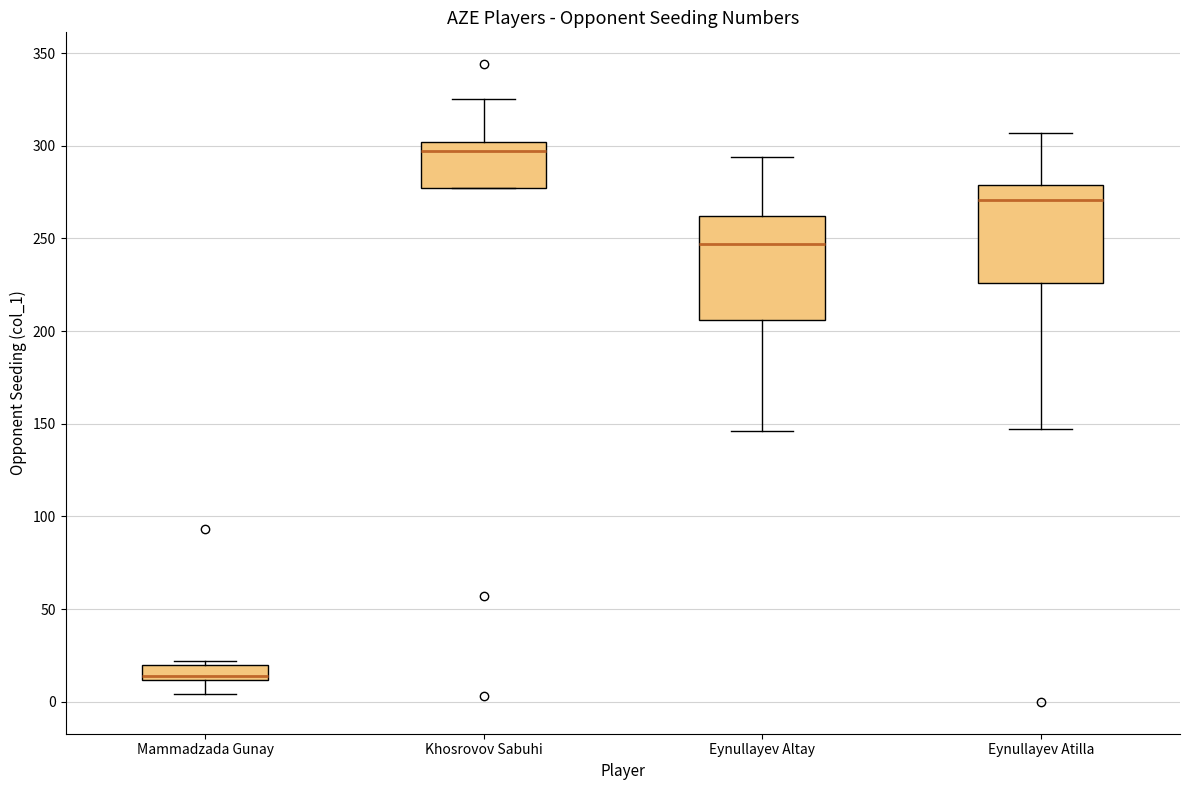

Reading left to right, read every box against the y-axis: the position of its median line, the range the box covers, and the ends of its whiskers. The values are not printed on the chart, so give them approximately, as read against the axis.

Mammadzada Gunay: median 15, box 10 to 20, whiskers 5 to 20 (just above the box's upper edge)
Khosrovov Sabuhi: median 295, box 275 to 300, whiskers 275 to 325
Eynullayev Altay: median 245, box 205 to 260, whiskers 145 to 295
Eynullayev Atilla: median 270, box 225 to 280, whiskers 145 to 305